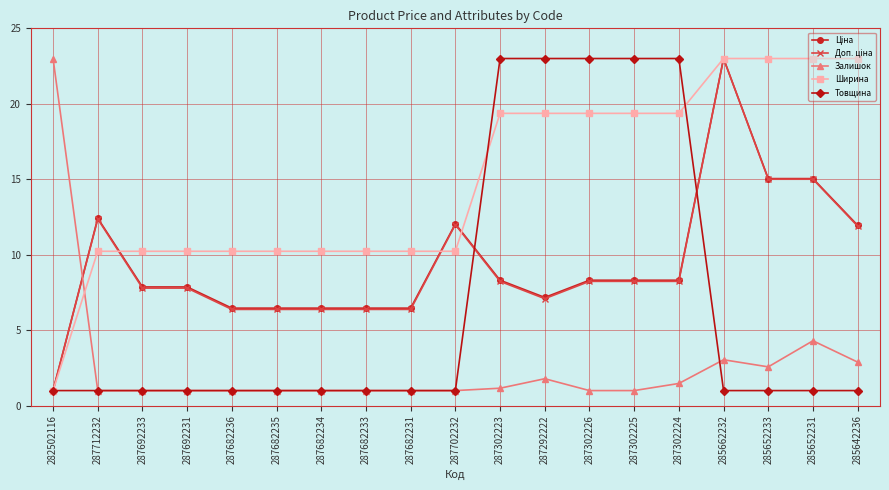

The value of Ширина at 287302225 is 4.3. True or false?

False